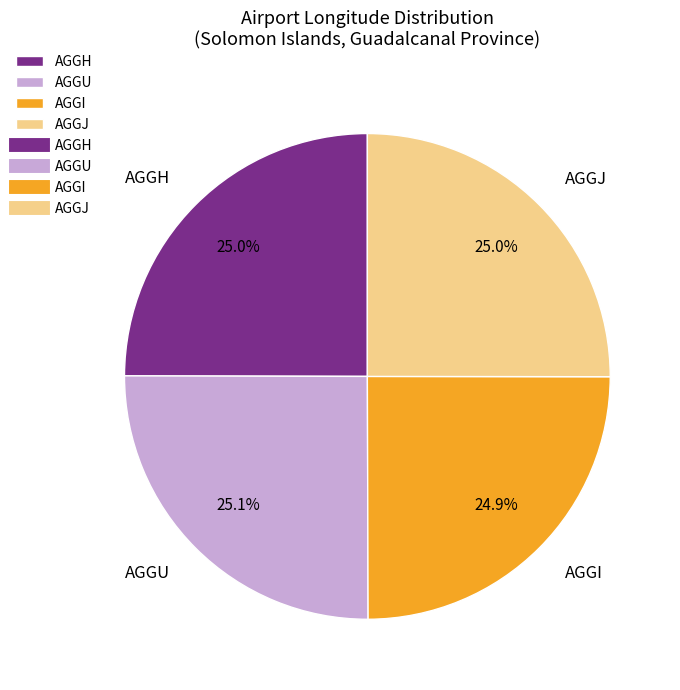

To the nearest percent, what percentage of the pie is AGGU?

25%